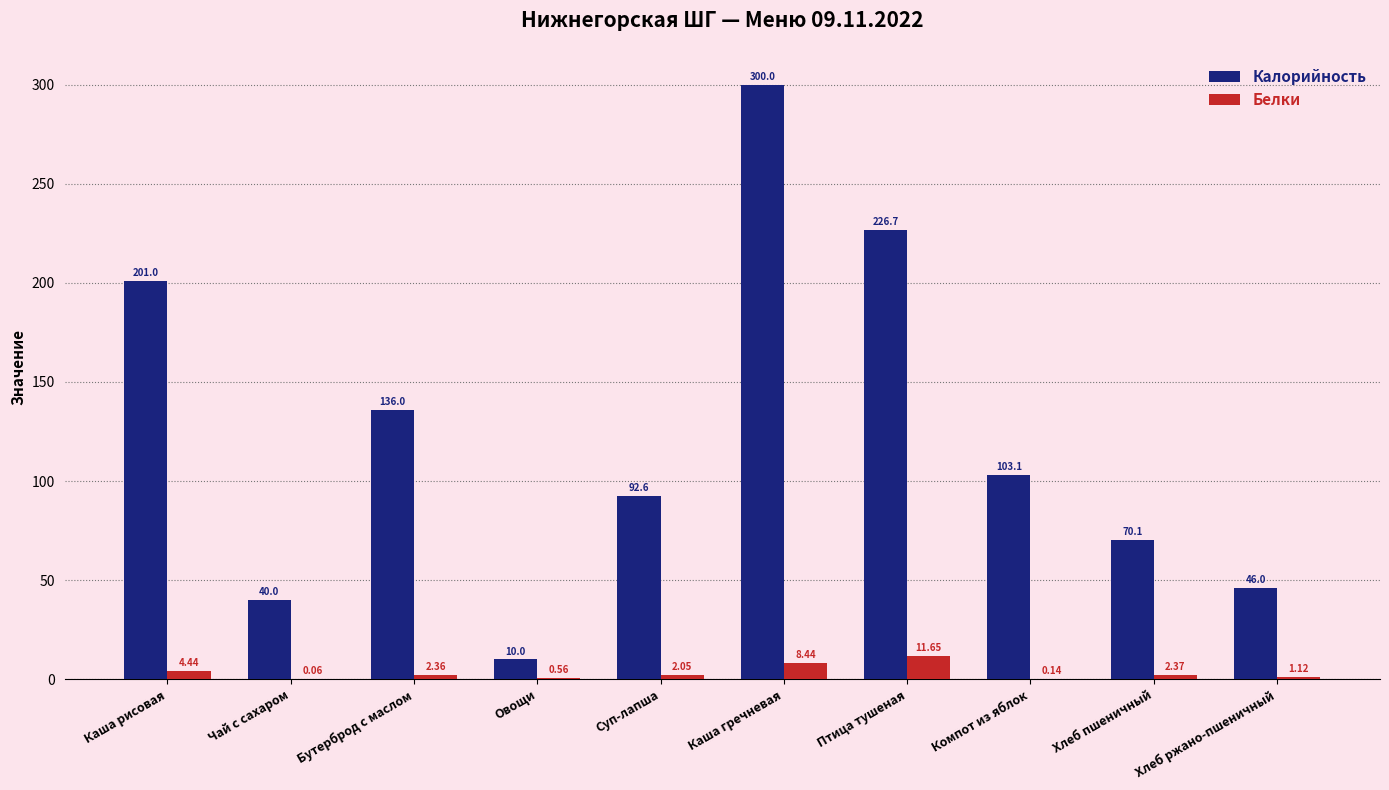

What is the sum of all Белки values?

33.2